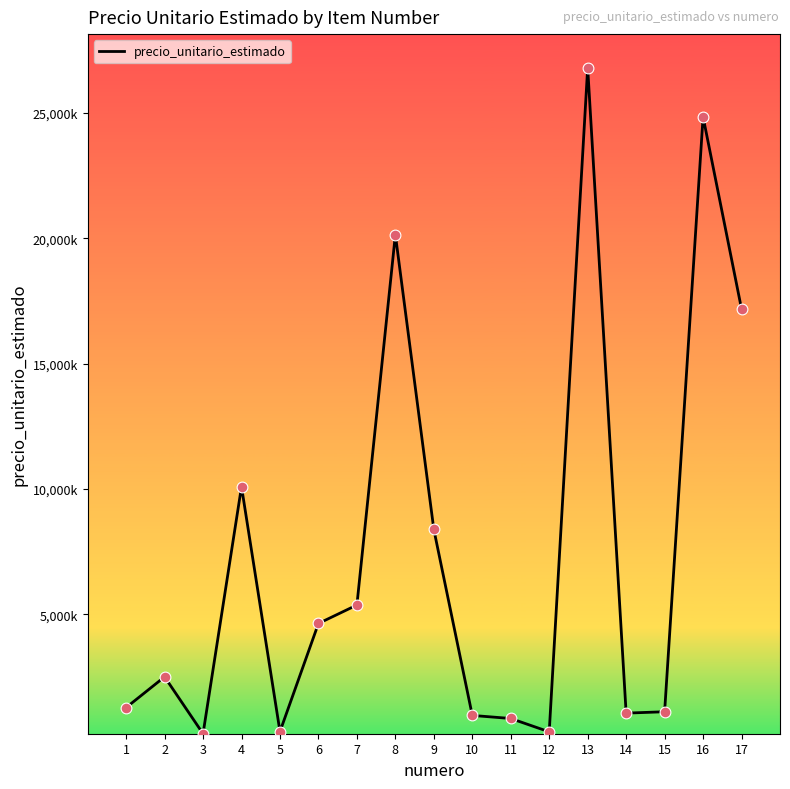

Approximately how many times larger is the value at 6 compared to 2?

1.8